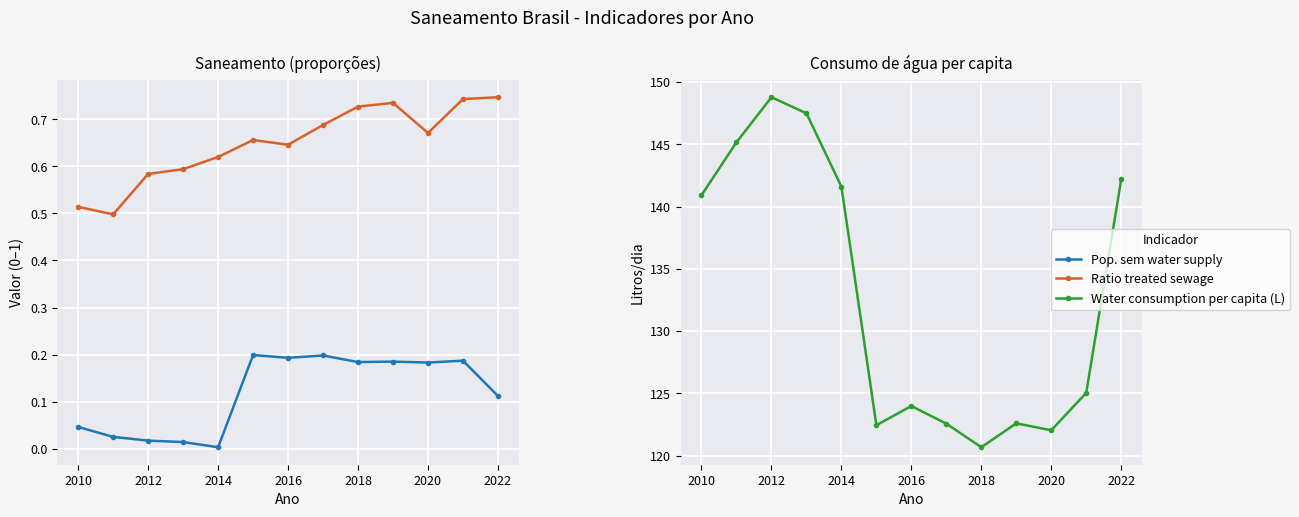

How many lines are shown in the chart?

3